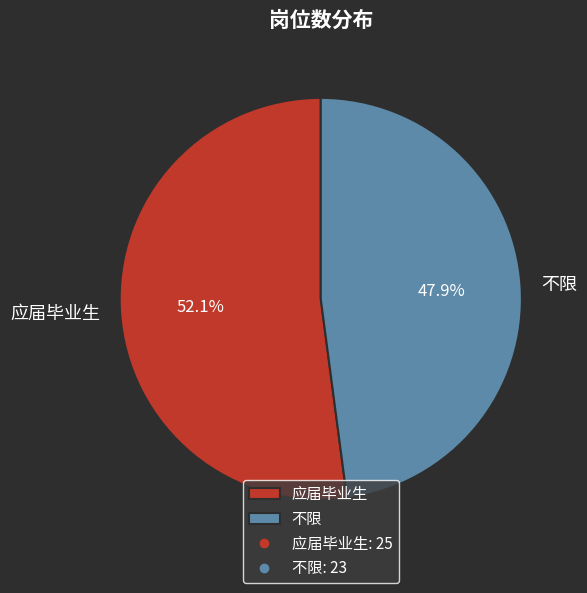

What percentage is the 应届毕业生 slice, to the nearest percent?

52%